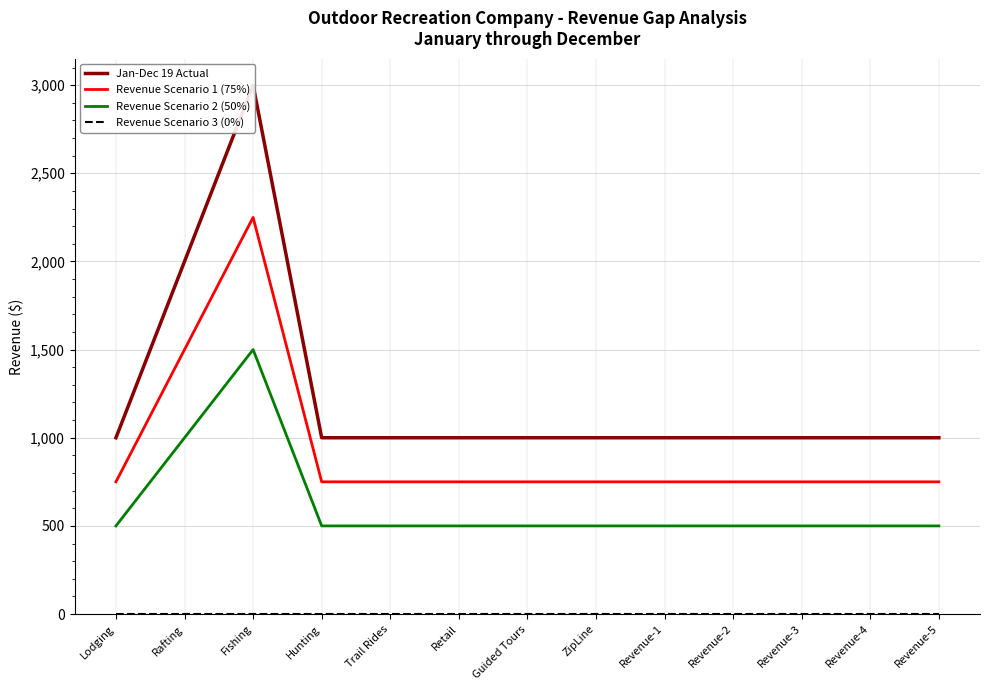

At which category is the sum across all series the highest?

Fishing